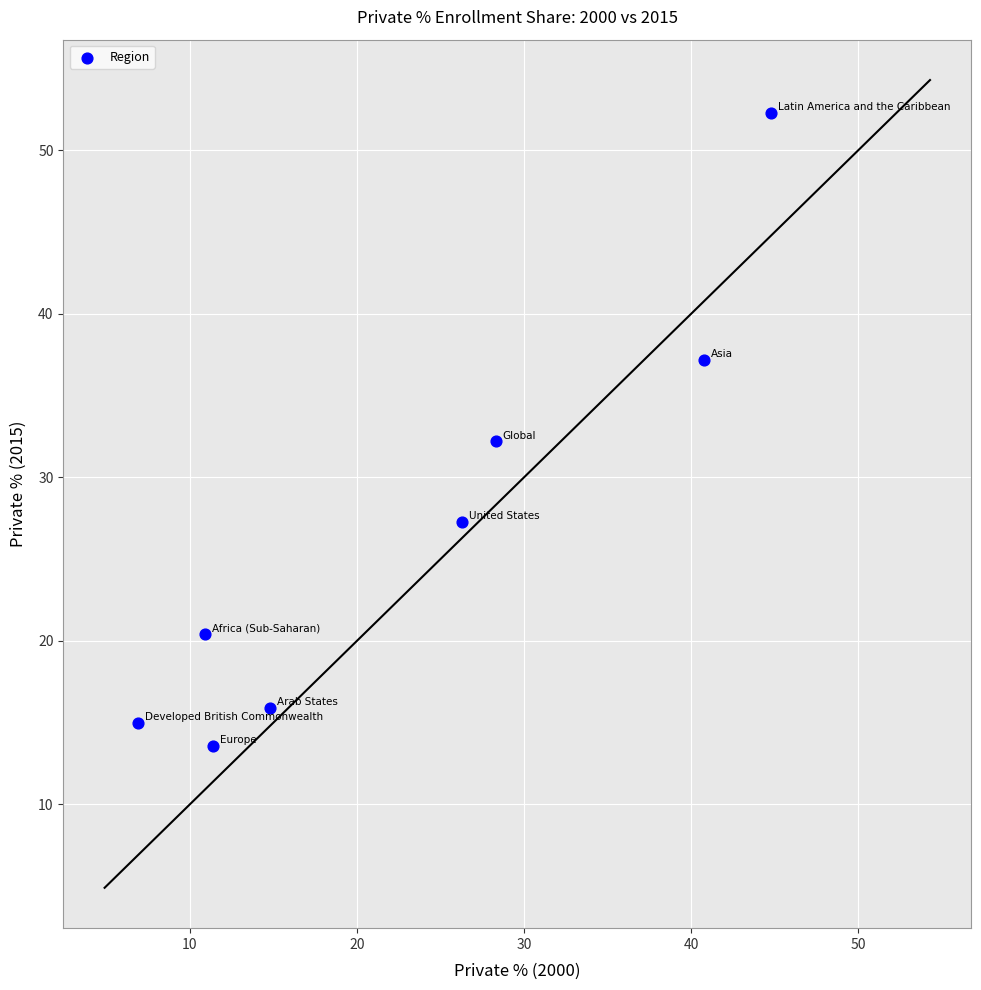

What is the range of X values (max minus min)?

37.9